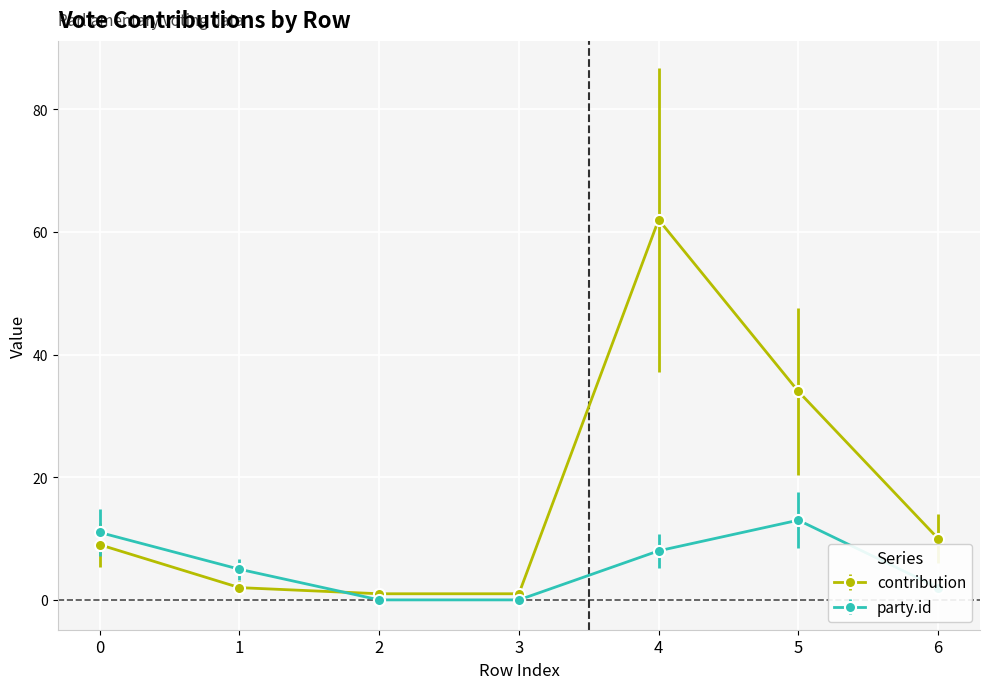

Where is the first local maximum for contribution?

4